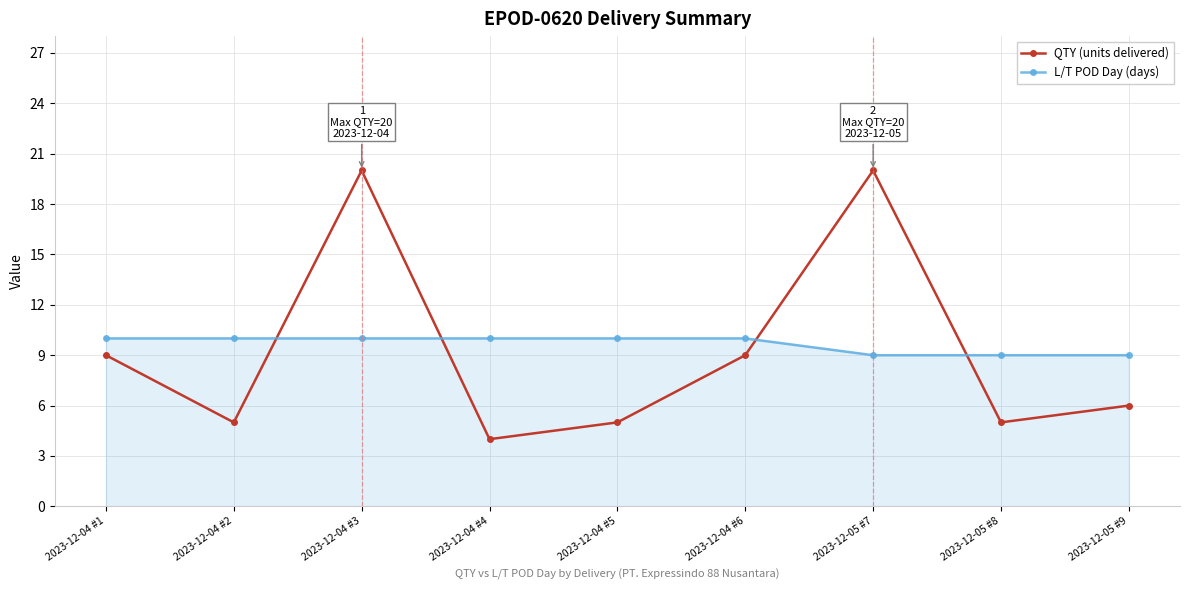

What is the smallest value displayed?

4